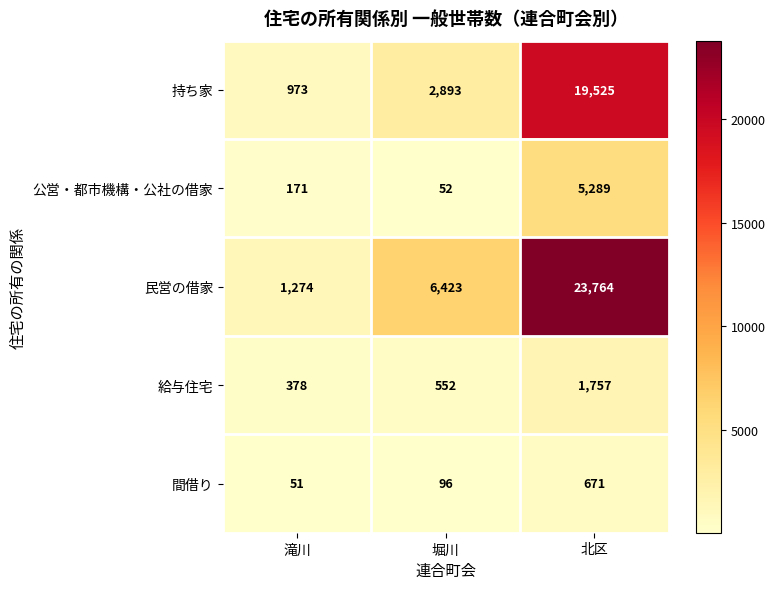

Which series has the largest range (max minus min)?

民営の借家